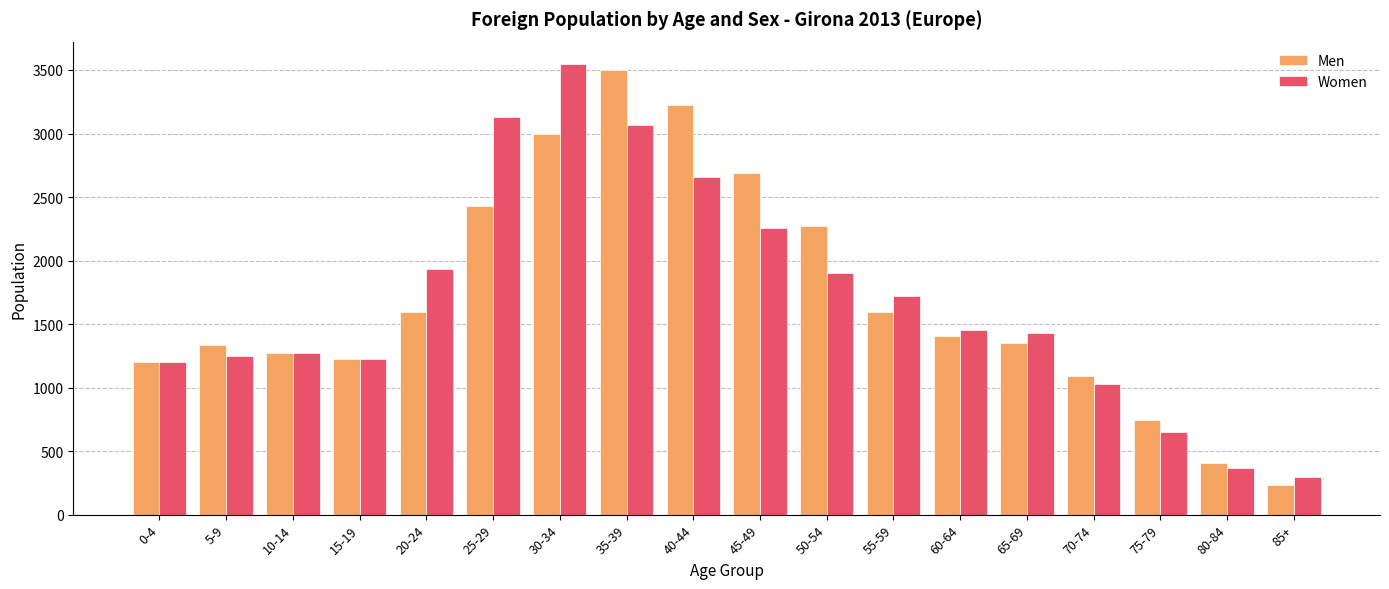

What are all the series names shown in the legend?

Men, Women